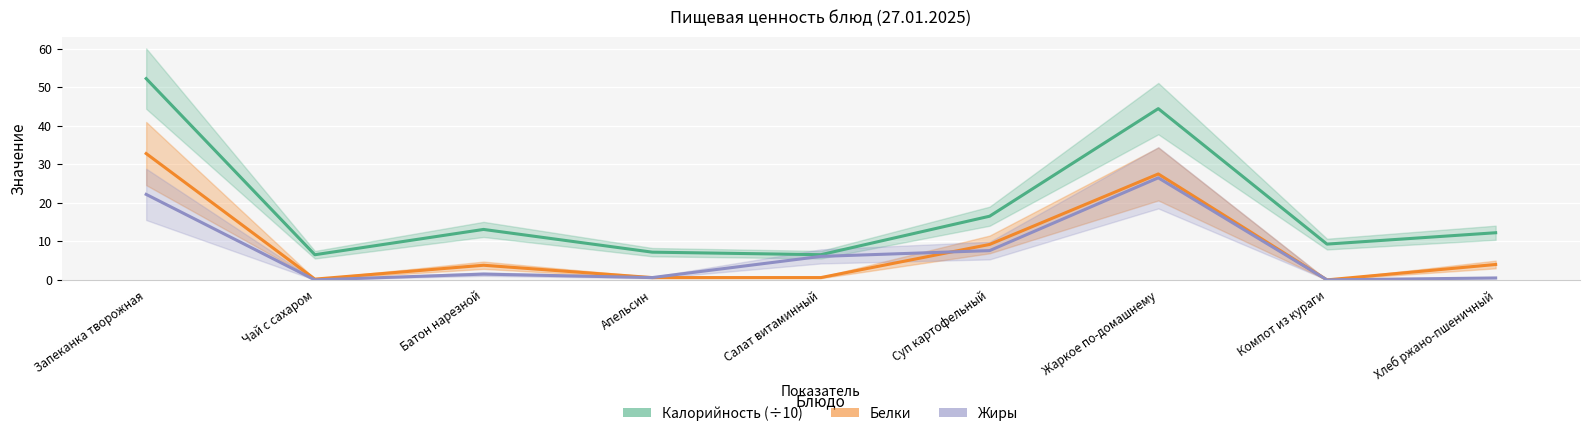

At how many categories does at least one series exceed 36?

2